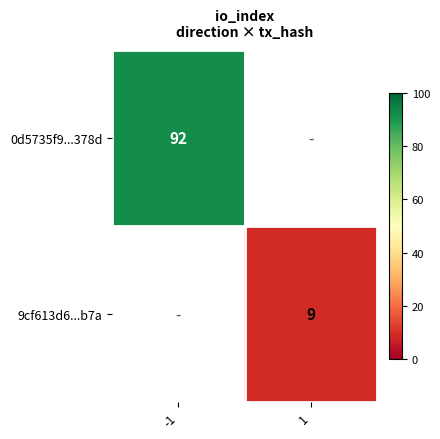

The value of 9cf613d6...b7a at 1 is 2.6. True or false?

False